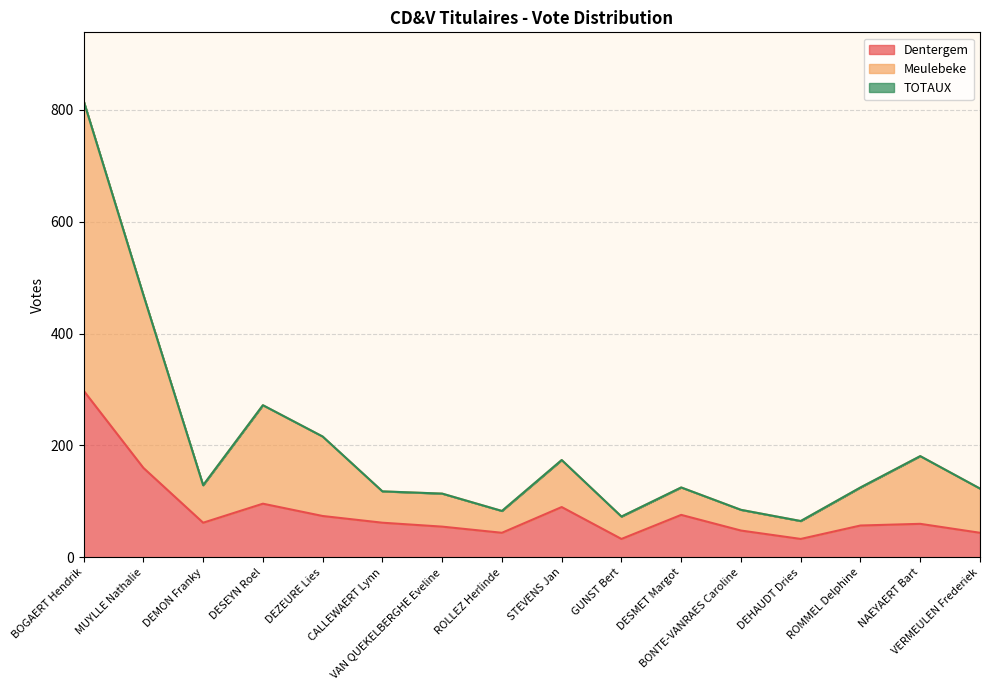

What is the difference between the TOTAUX values at DEMON Franky and MUYLLE Nathalie?

340